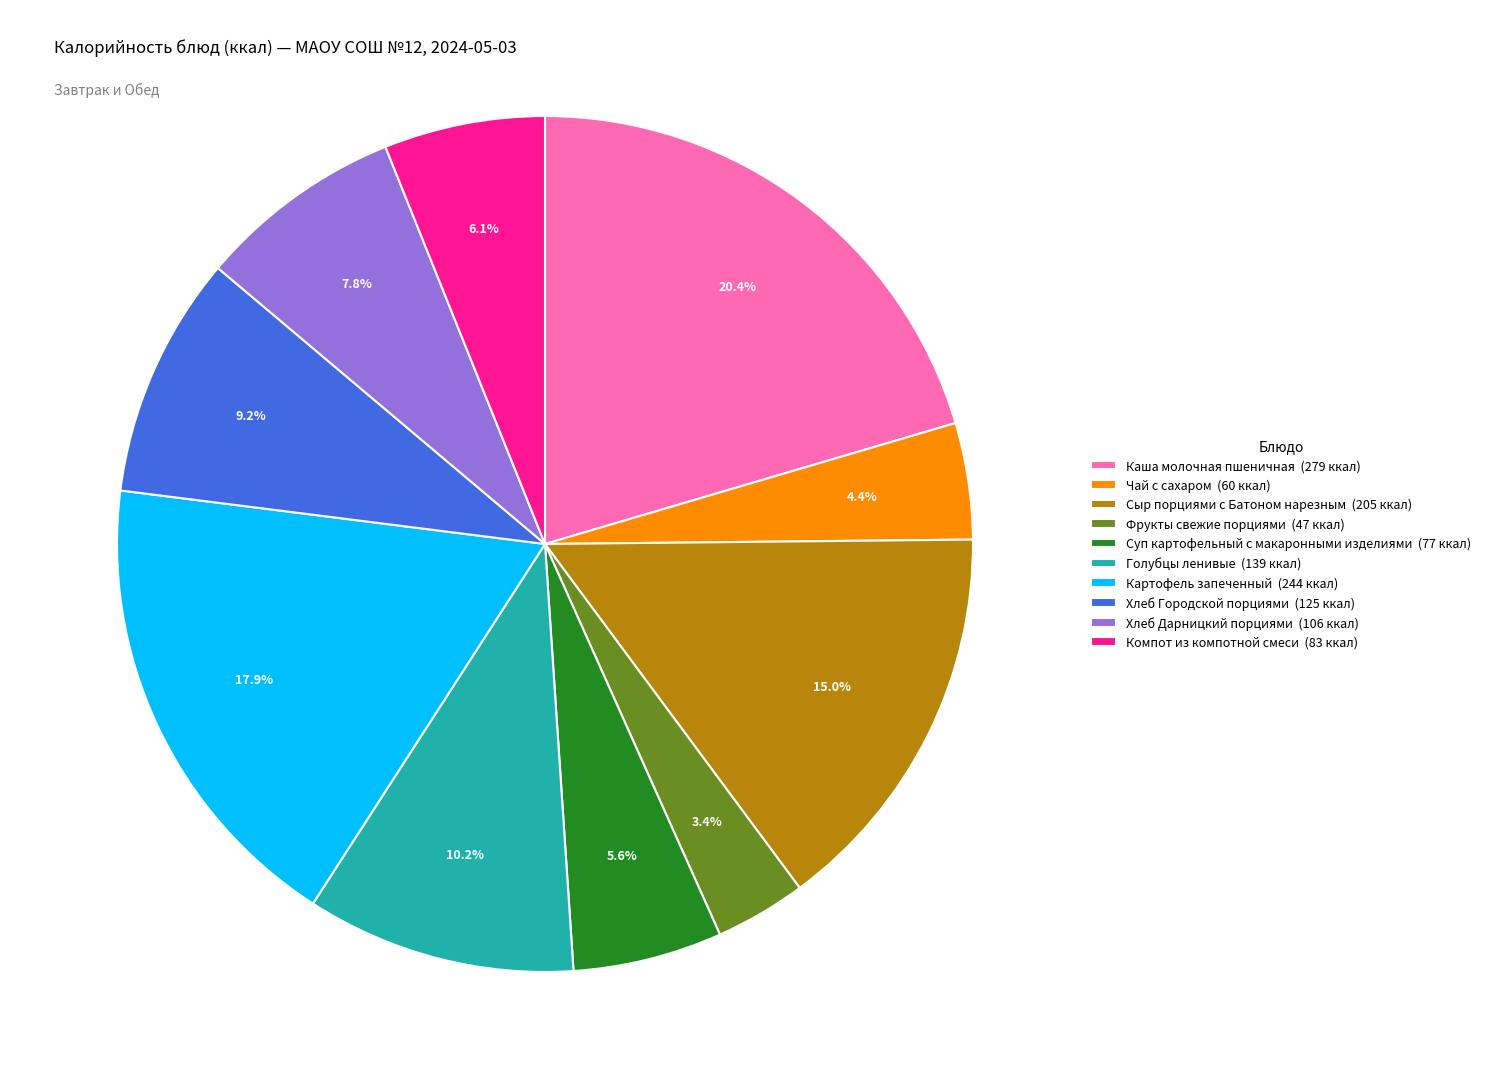

Count the number of slices in the pie.

10